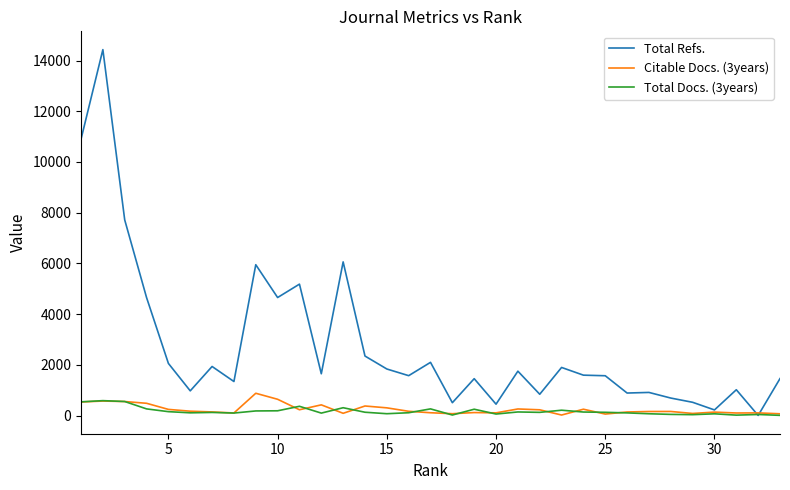

Which series has the largest range (max minus min)?

Total Refs.